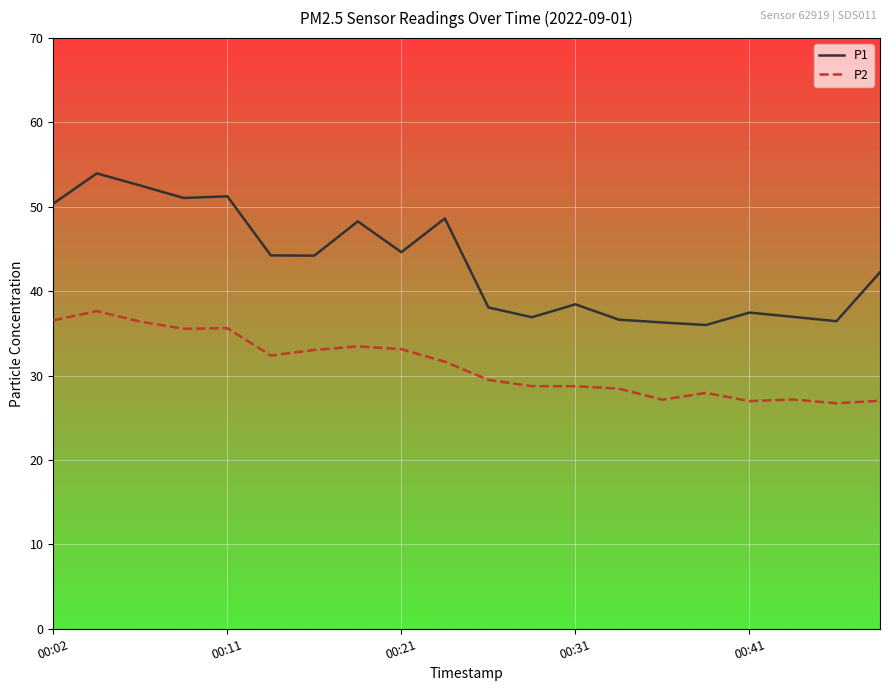

True or false: P2 and P1 intersect in this chart.

False